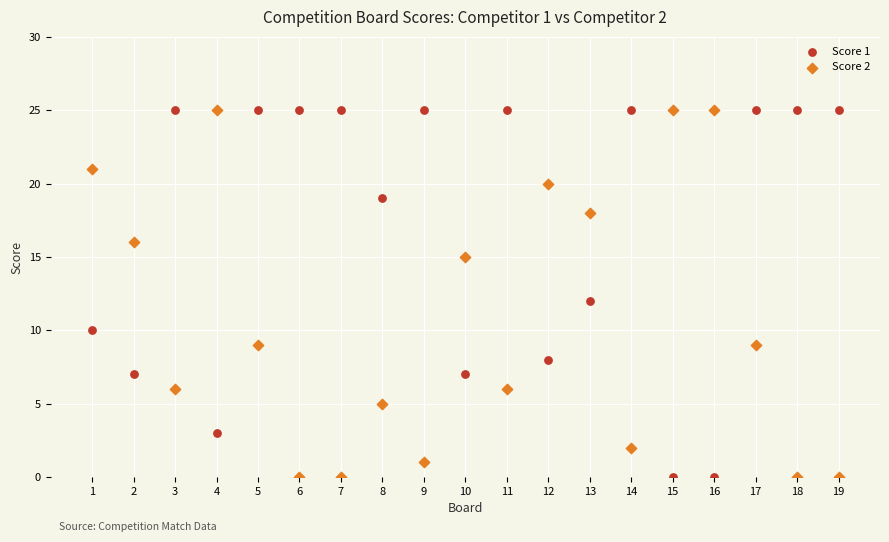

Across all data points, what is the range of Y values (max minus min)?

25